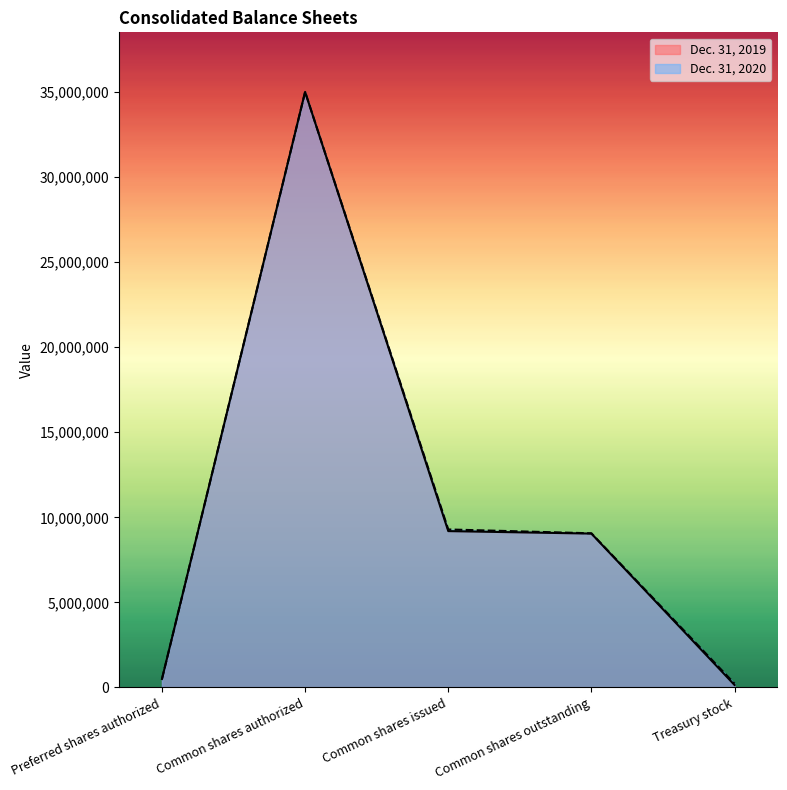

Is the value of Dec. 31, 2019 at Treasury stock greater than the value of Dec. 31, 2020 at Common shares issued?

No